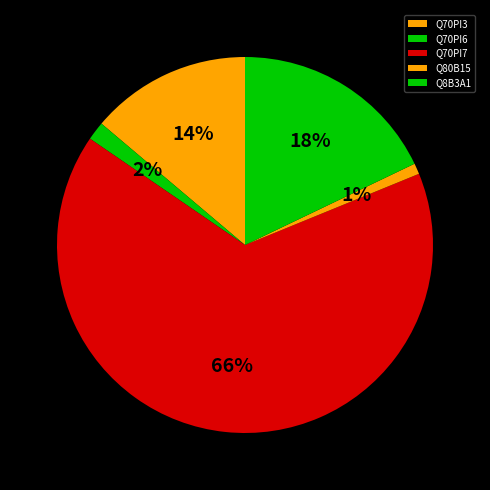

What percentage is the Q8B3A1 slice, to the nearest percent?

18%